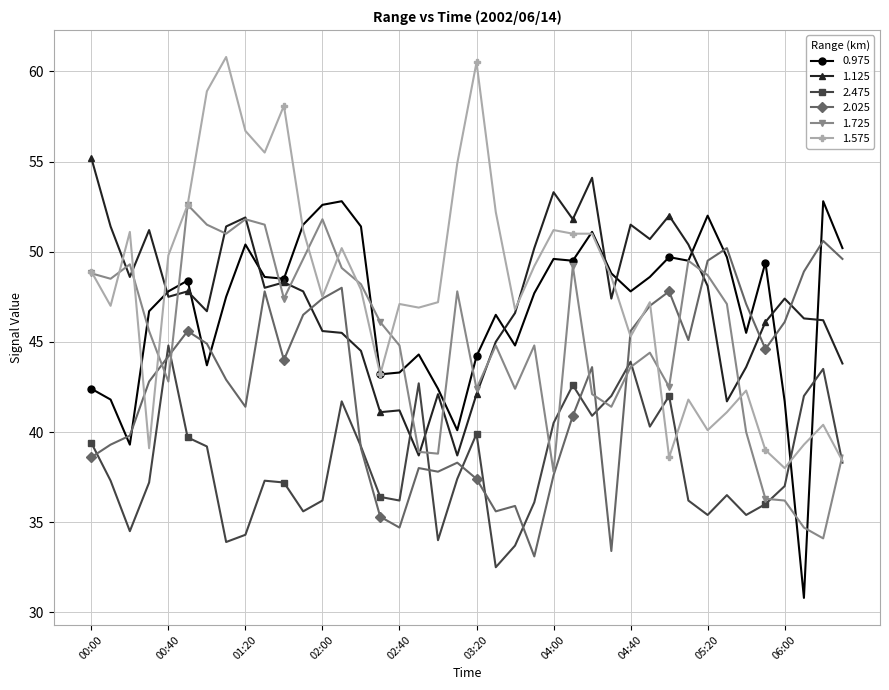

What is the value of the 0.975 point at the 3rd from the left?

39.3